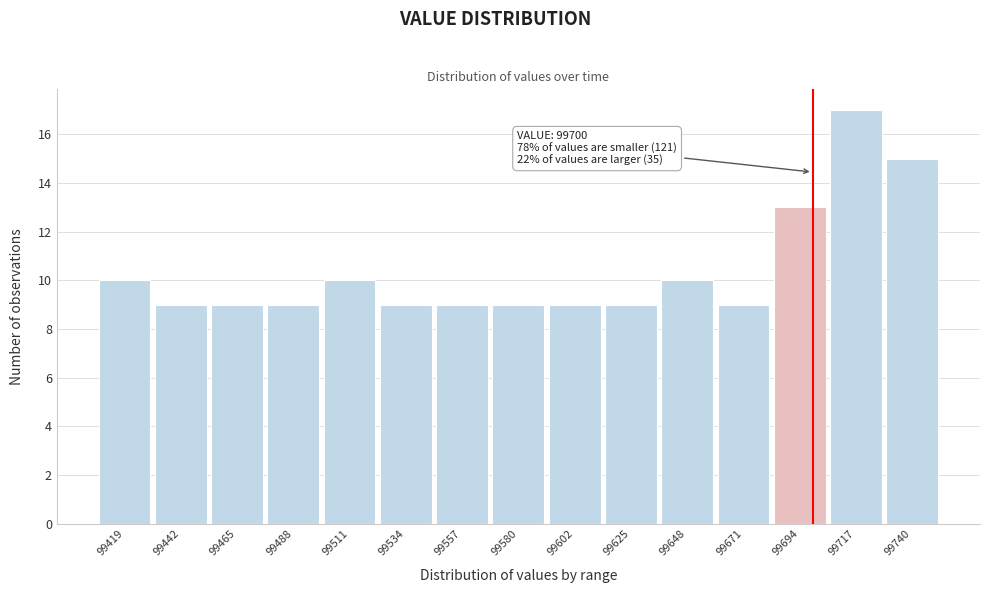

Which range on the x-axis has the tallest bar?

99705 to 99730